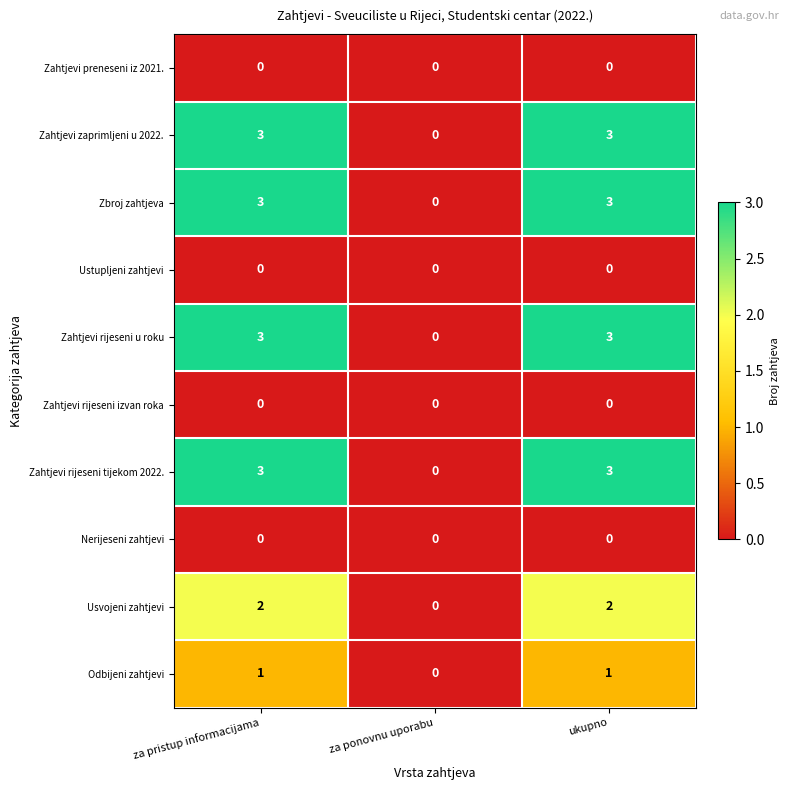

Is the value of Usvojeni zahtjevi at ukupno greater than the value of Ustupljeni zahtjevi at za ponovnu uporabu?

Yes